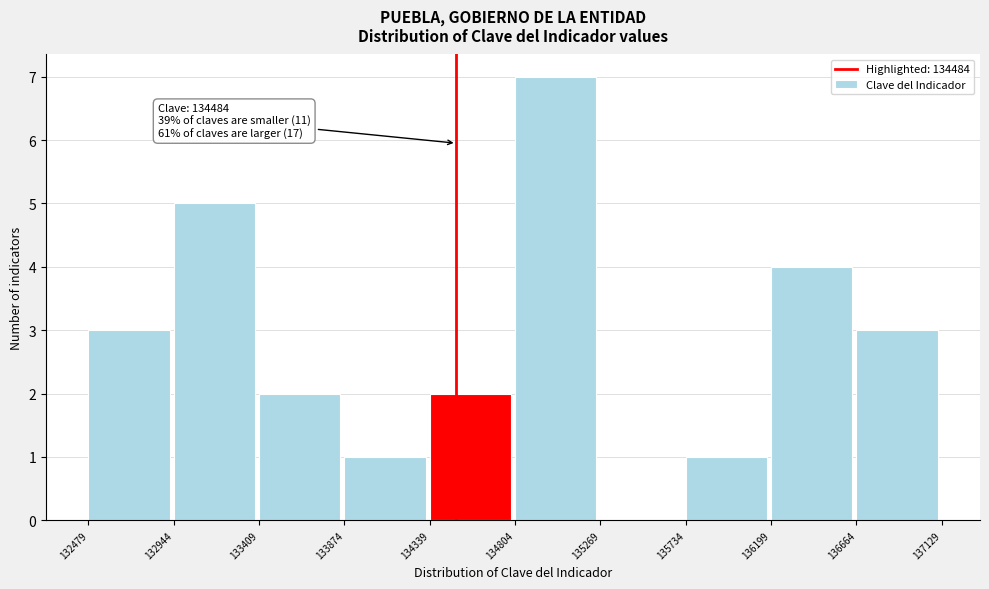

Which range on the x-axis has the tallest bar?

134804 to 135269